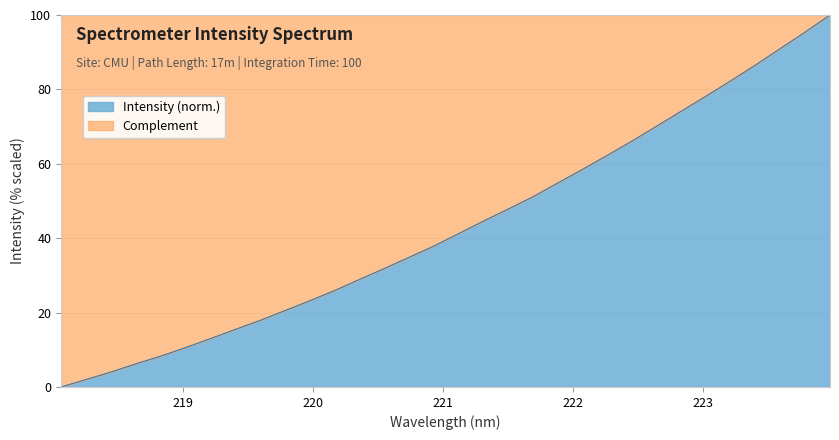

Is it true that the value at 220.5444 is 10.9?

False